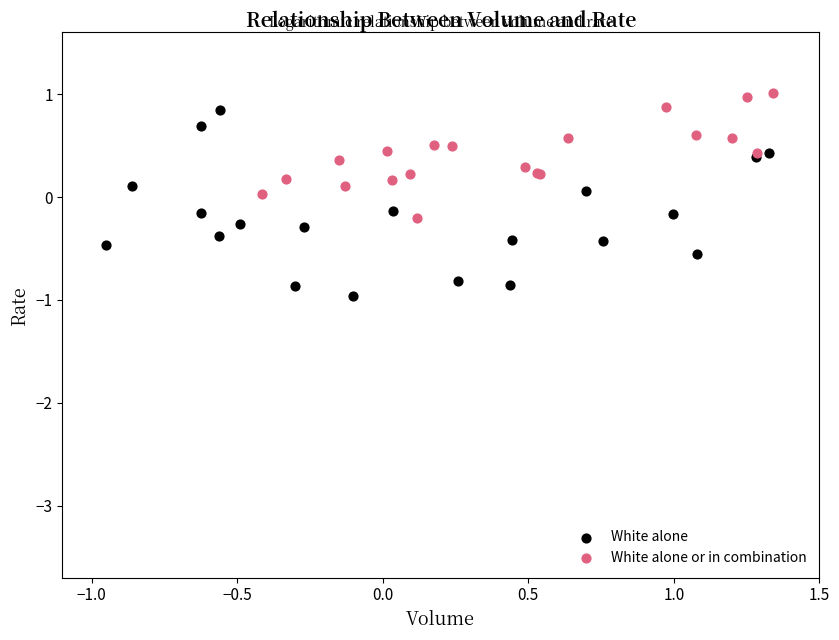

Which series has the largest Y range (max minus min)?

White alone